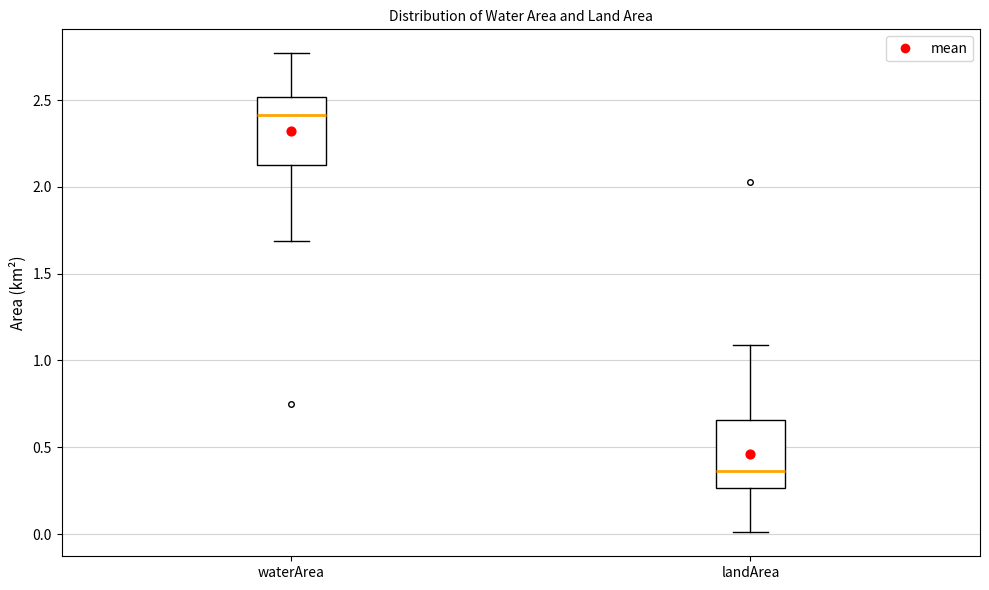

Reading left to right, read every box against the y-axis: the position of its median line, the range the box covers, and the ends of its whiskers. The values are not printed on the chart, so give them approximately, as read against the axis.

waterArea: median 2.40, box 2.15 to 2.50, whiskers 1.70 to 2.75
landArea: median 0.35, box 0.25 to 0.65, whiskers 0.00 to 1.10